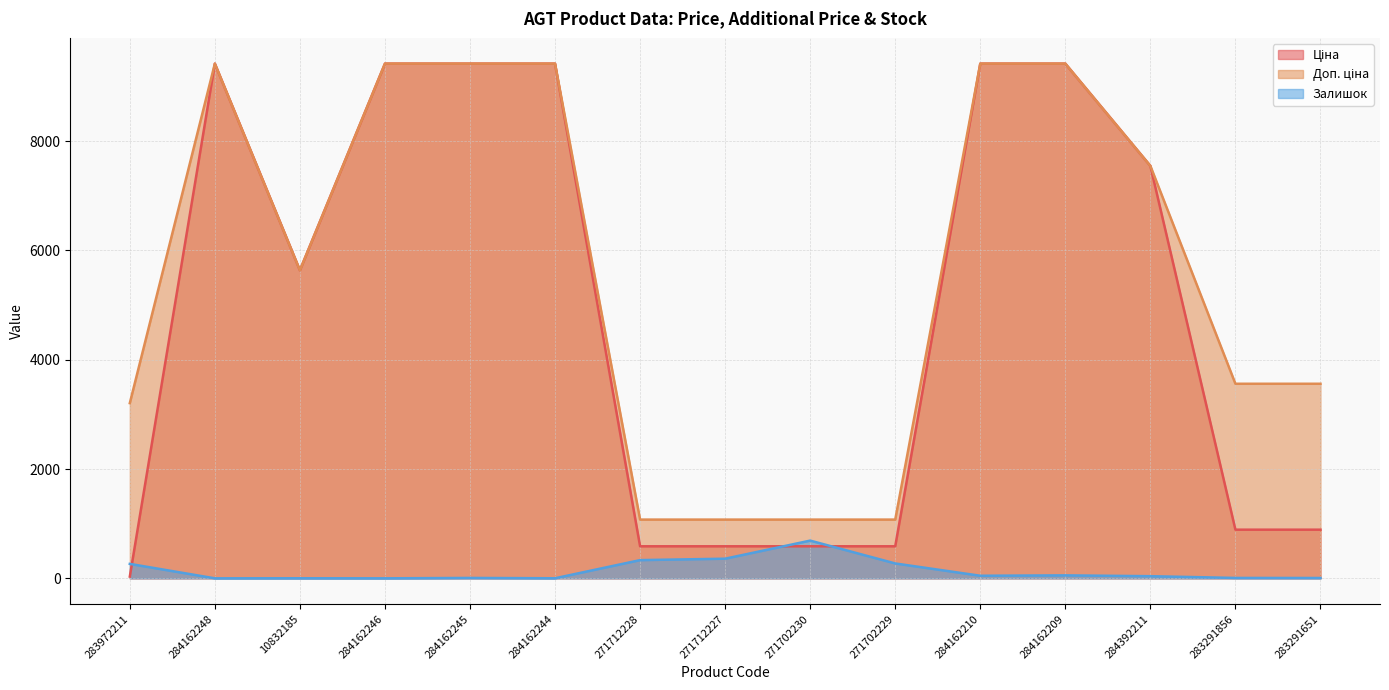

Where is the first local maximum for Залишок?

10832185